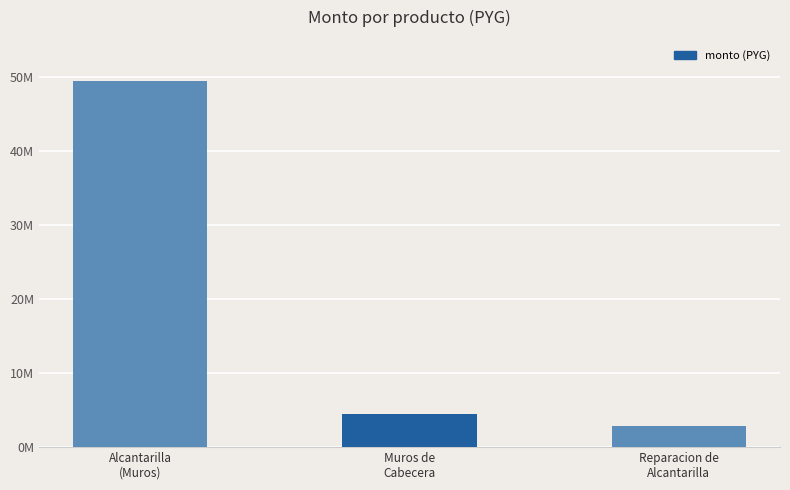

What is the ratio of the value at Reparacion de
Alcantarilla to the value at Muros de
Cabecera?

0.6